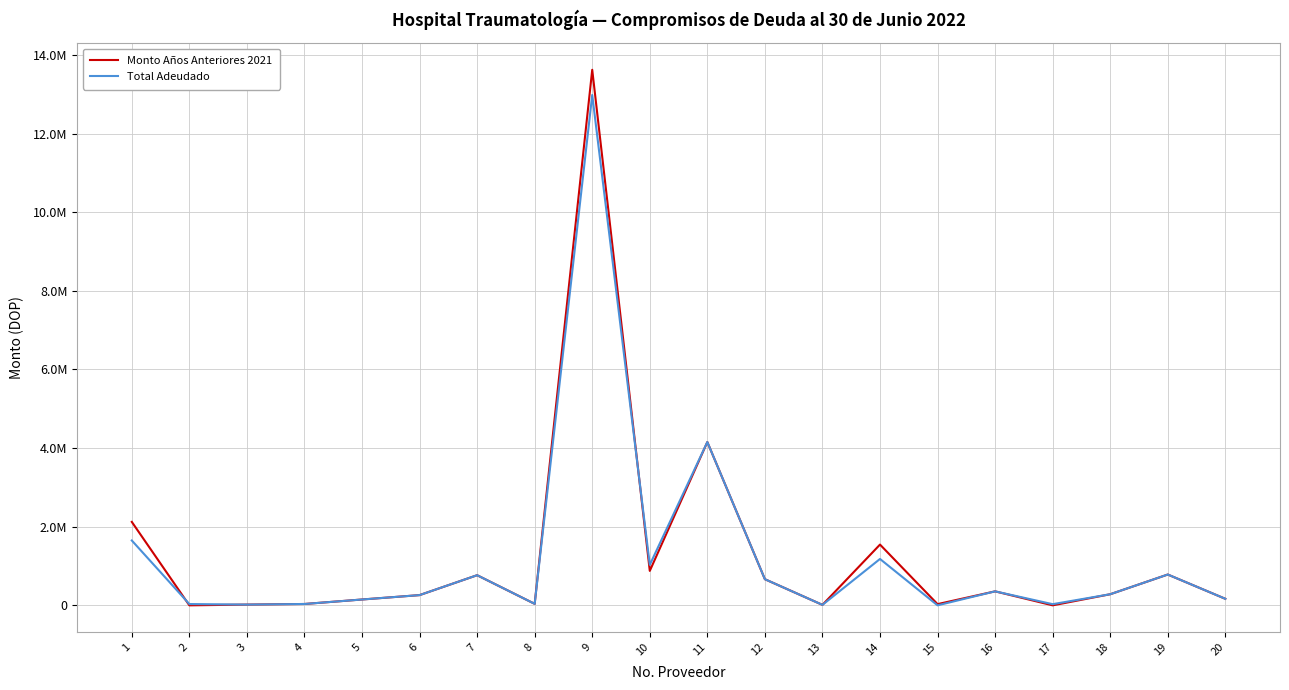

What is the sum of all Total Adeudado values?

24595678.4